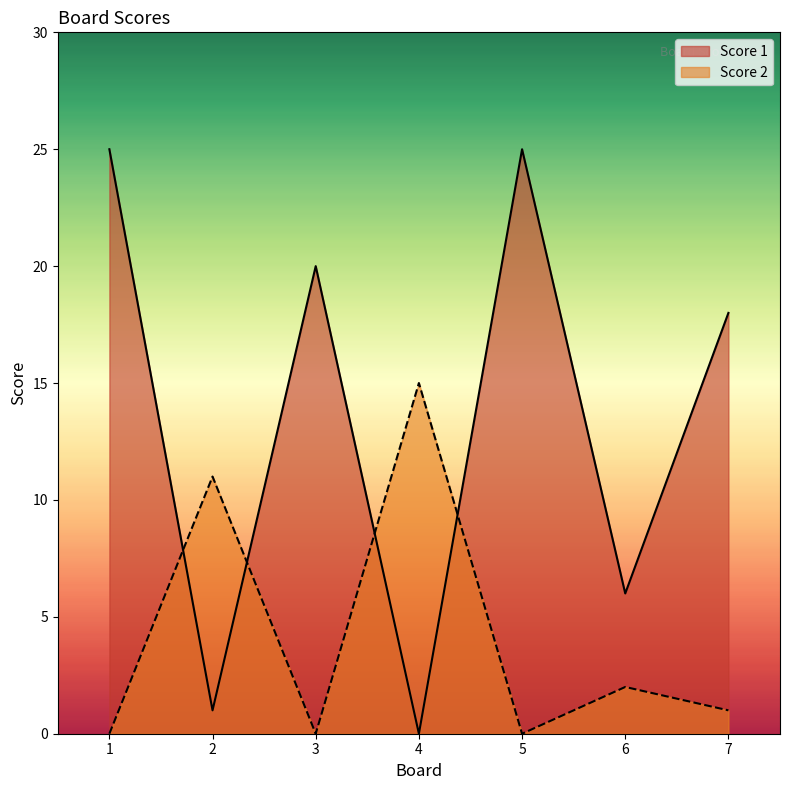

Does the chart display data point markers on the line(s)?

No